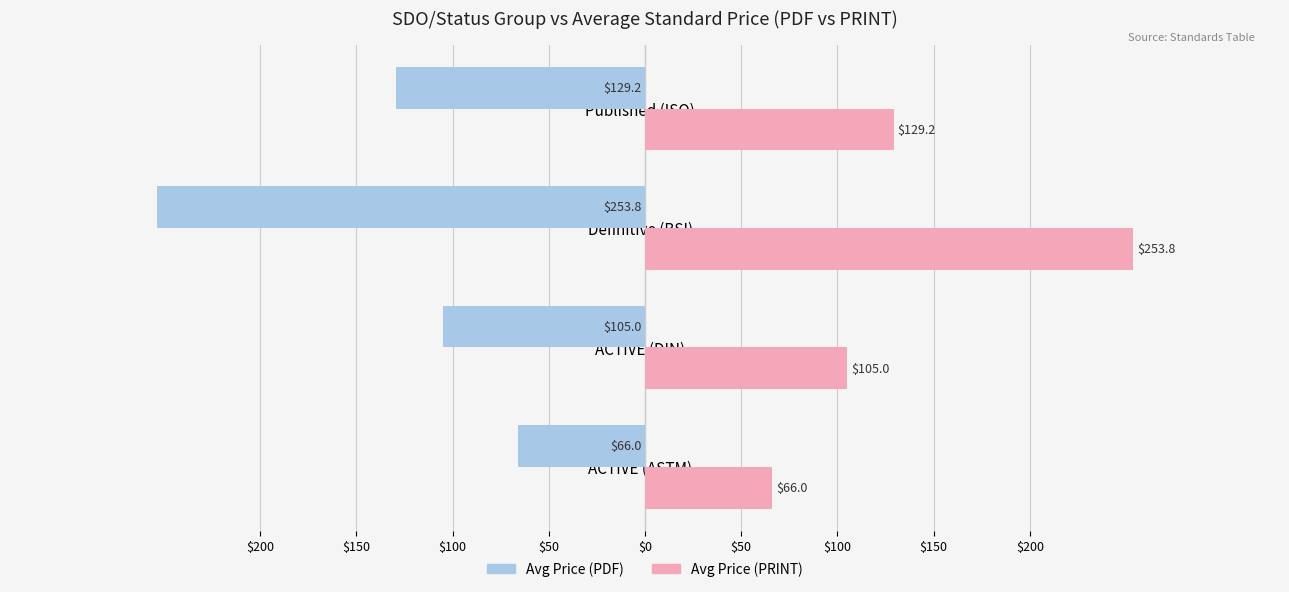

Reading left to right, transcribe all the data shown in this chart.

Avg Price (PDF): -66.0	-105.0	-253.8	-129.2
Avg Price (PRINT): 66.0	105.0	253.8	129.2